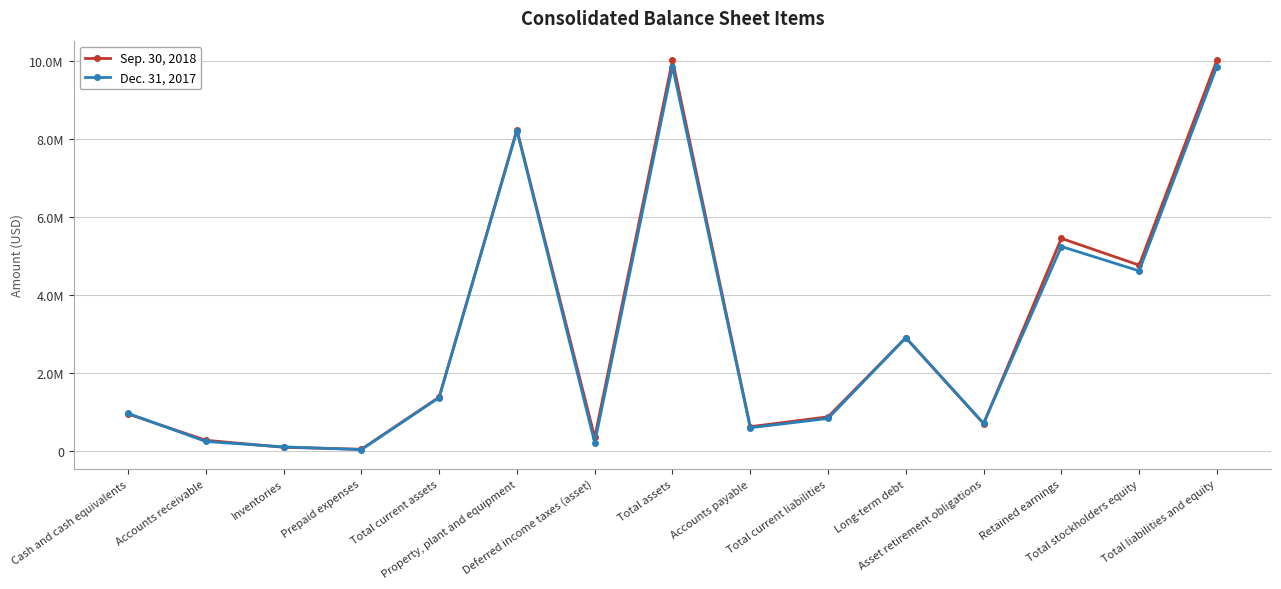

What are all the series names shown in the legend?

Sep. 30, 2018, Dec. 31, 2017